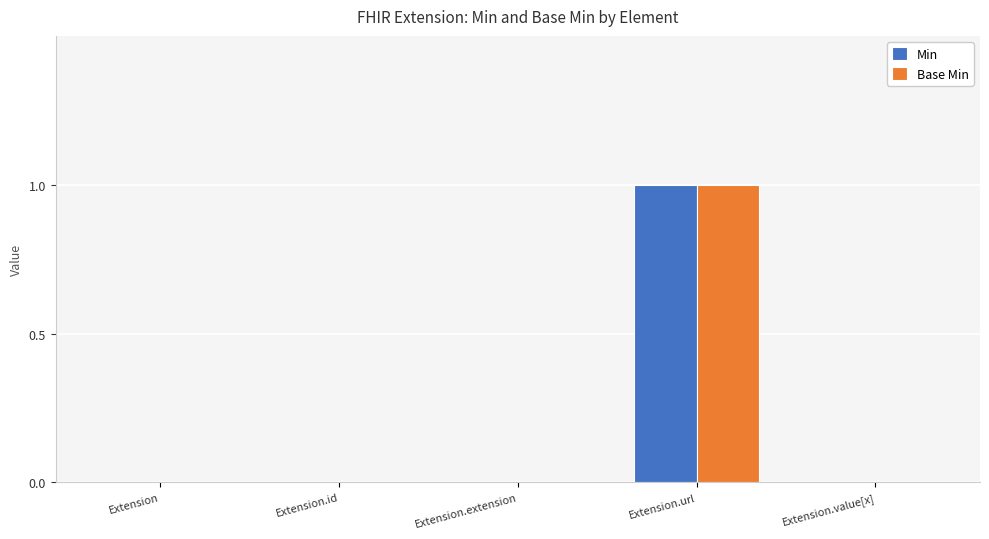

What is the sum of all Base Min values?

1